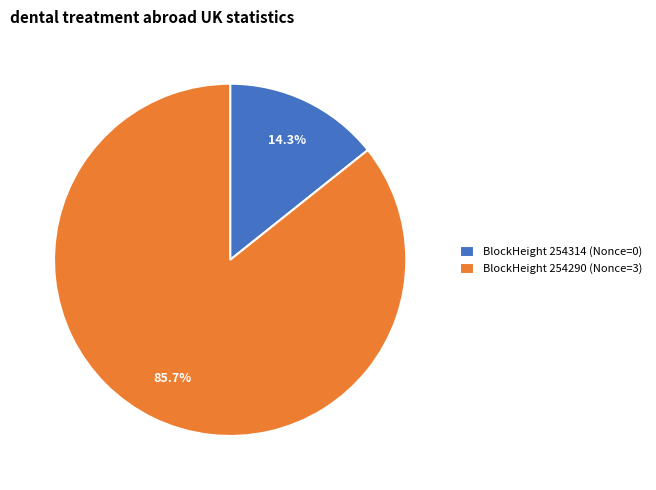

Which slice represents more than half of the pie?

BlockHeight 254290 (Nonce=3)